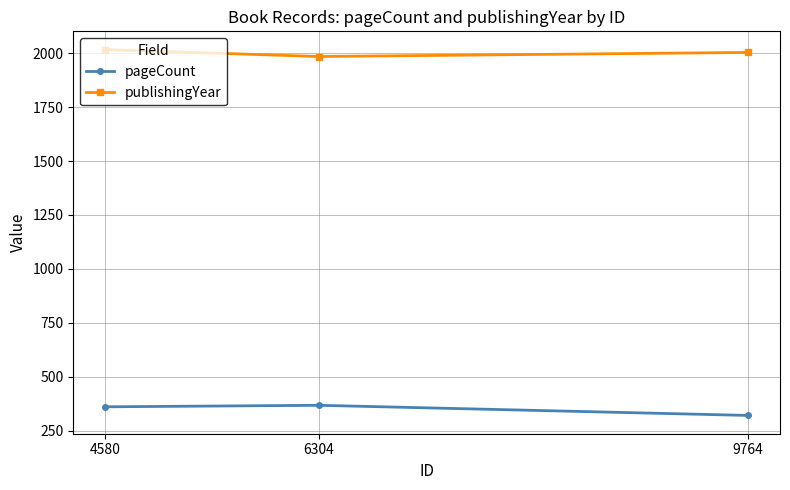

What is the approximate value of publishingYear at 4580, to the nearest 10?

2020